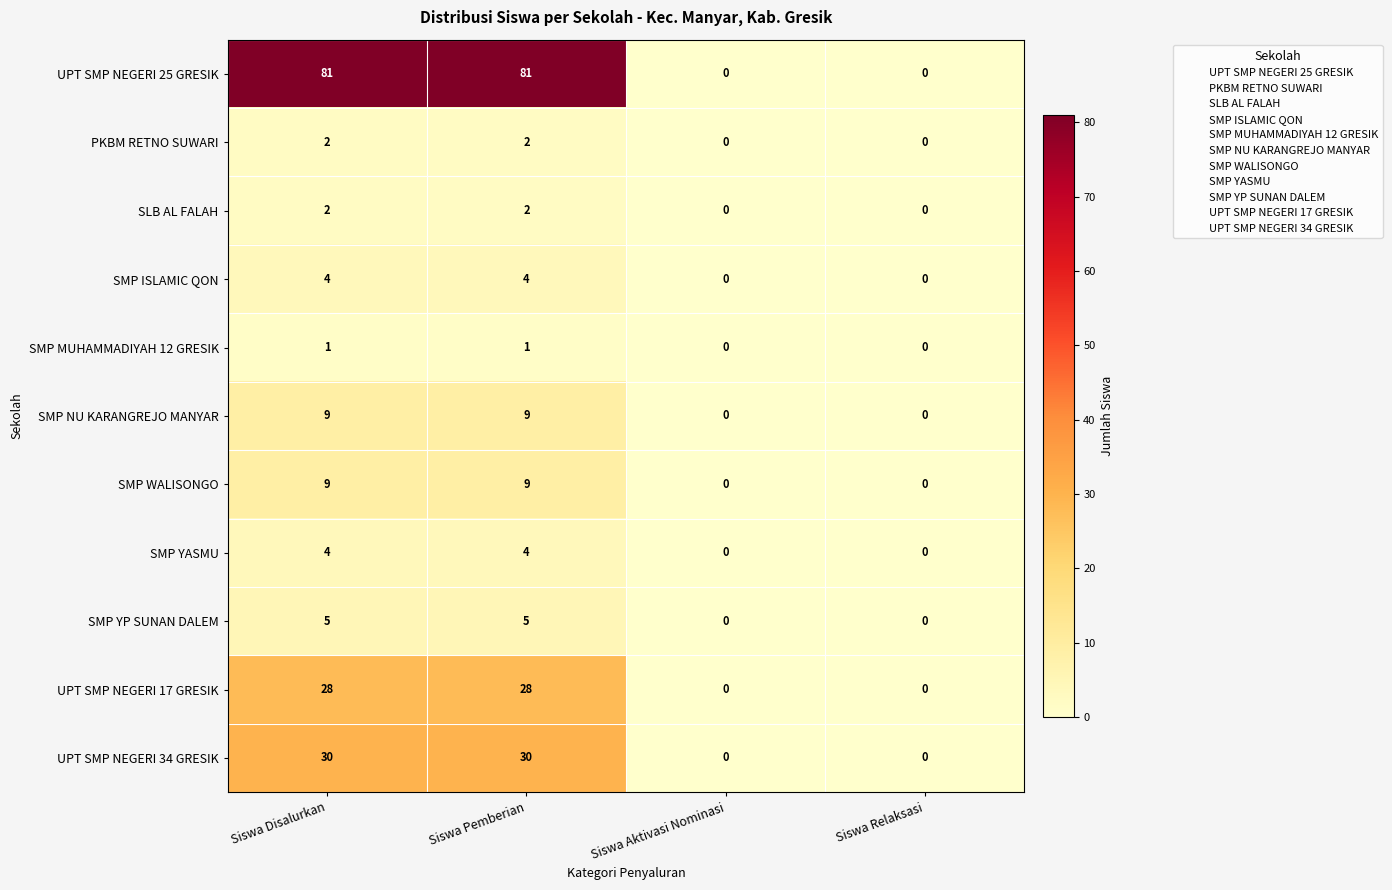

Which series has the largest total across all categories?

UPT SMP NEGERI 25 GRESIK